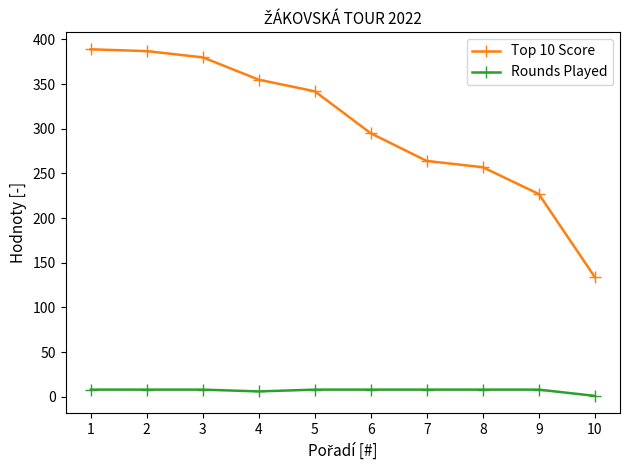

Reading left to right, extract all data points from this chart.

Top 10 Score: 389	387	380	355	342	295	264	257	227	134
Rounds Played: 8	8	8	6	8	8	8	8	8	1